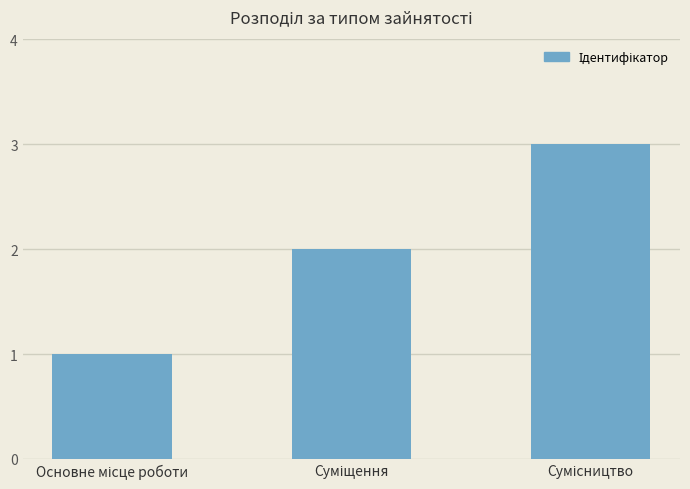

What is the value of the 2nd bar from the left?

2